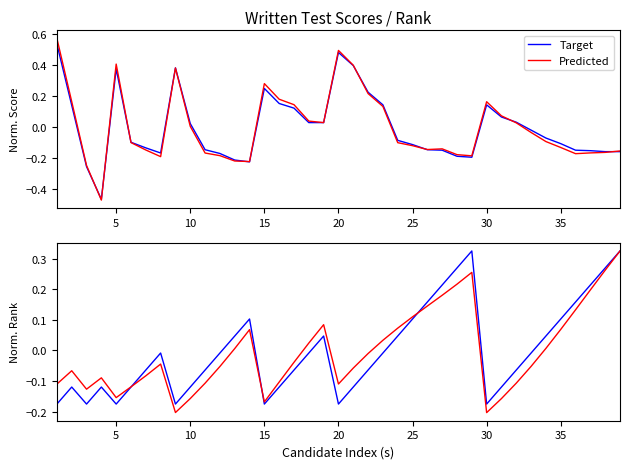

True or false: Target has more than 0 interior local peaks.

True